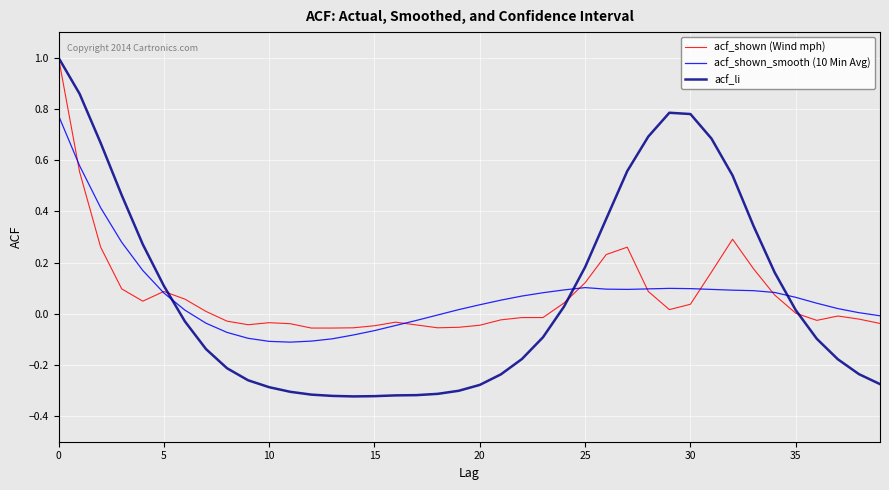

What is the greatest value displayed?

1.0